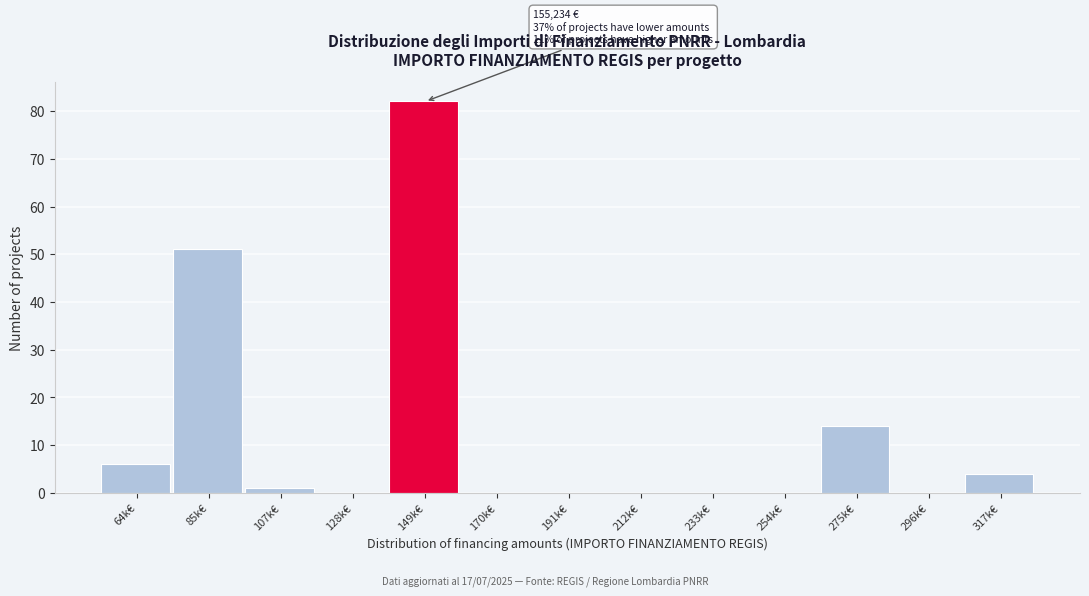

Reading left to right, extract all data points from this chart.

64k€=6	85k€=51	107k€=1	128k€=0	149k€=82	170k€=0	191k€=0	212k€=0	233k€=0	254k€=0	275k€=14	296k€=0	317k€=4